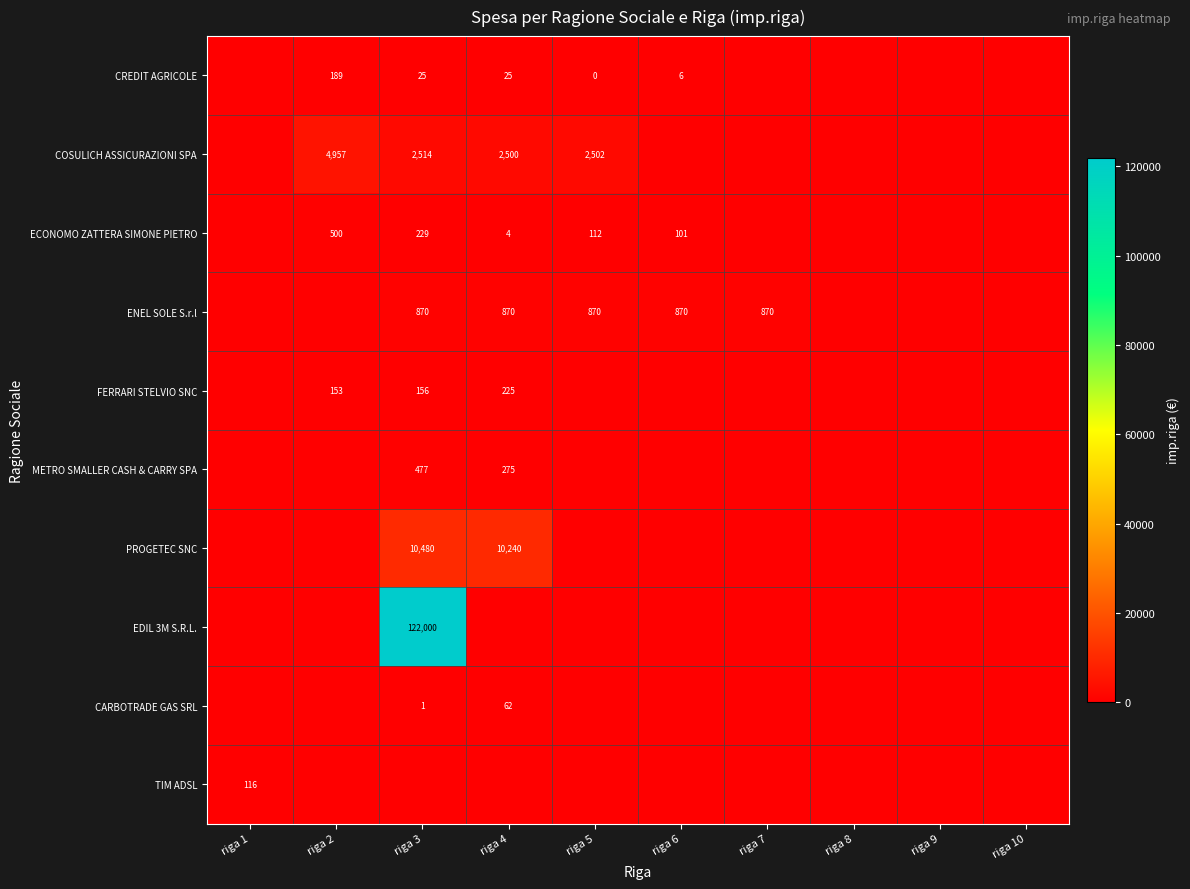

Between riga 8 and riga 10, which is larger?

riga 8